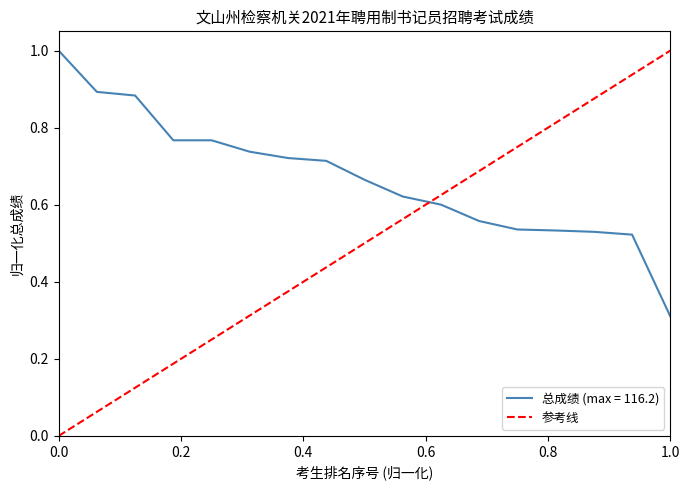

Does the chart display data point markers on the line(s)?

No